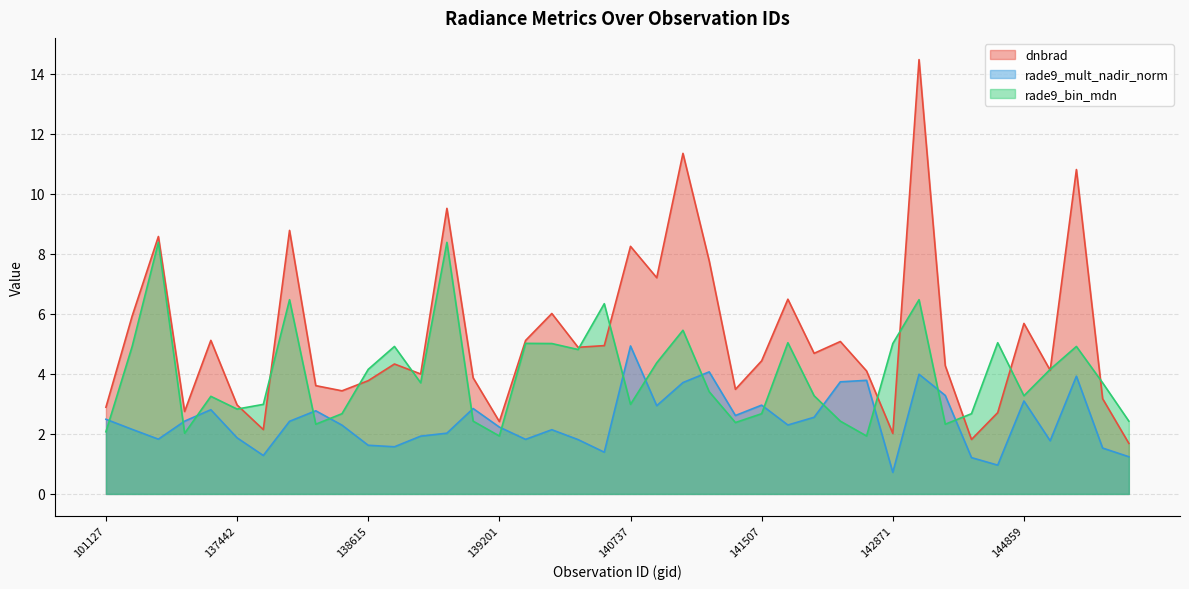

At 140934, list the series in order from largest to smallest.

dnbrad, rade9_mult_nadir_norm, rade9_bin_mdn